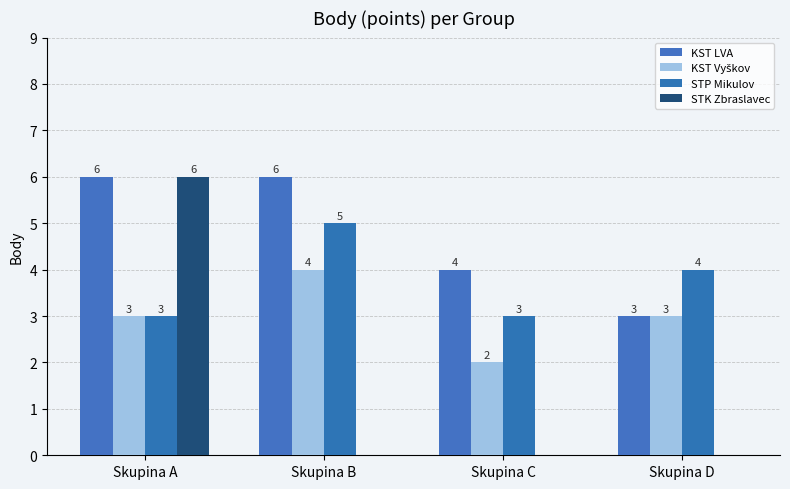

How many distinct data groups are displayed?

4